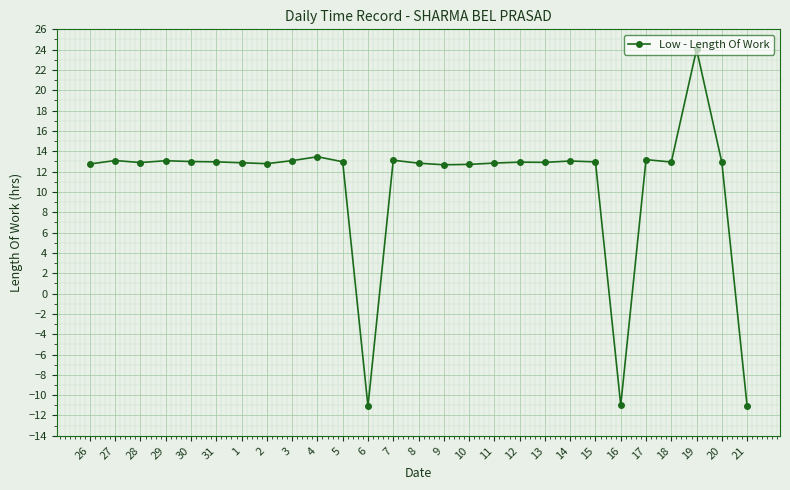

What position from the left is 12?

18